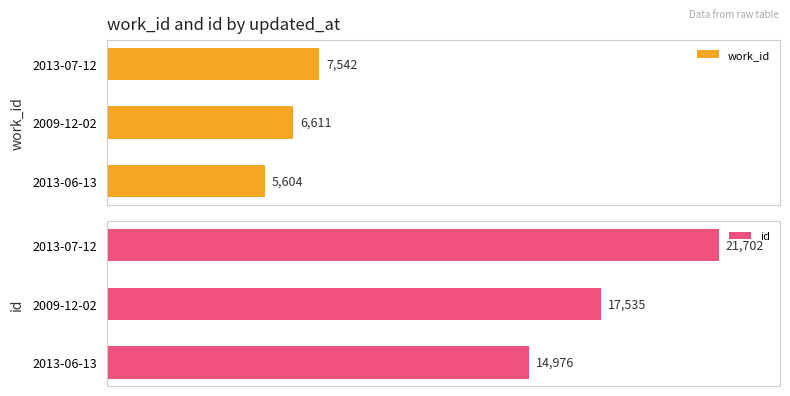

How many values in the id series exceed 17535?

1